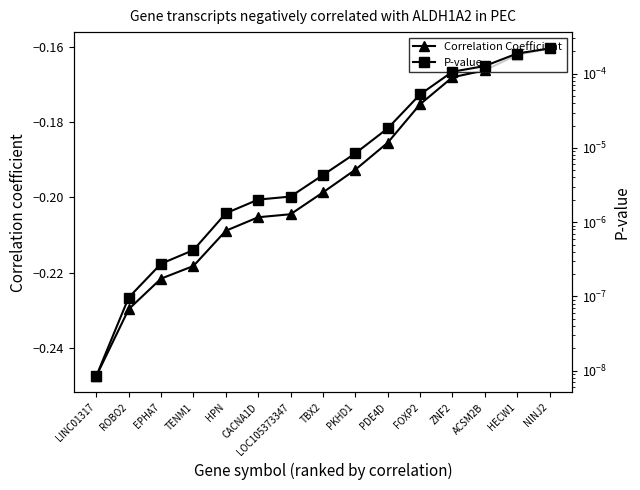

What is the difference between the highest and lowest values at NINJ2?

0.2